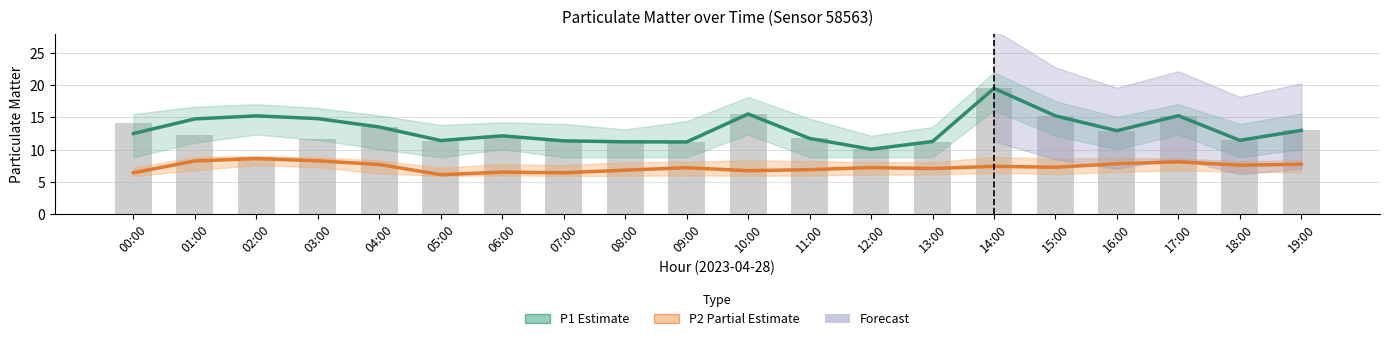

At how many categories does at least one series exceed 13?

9